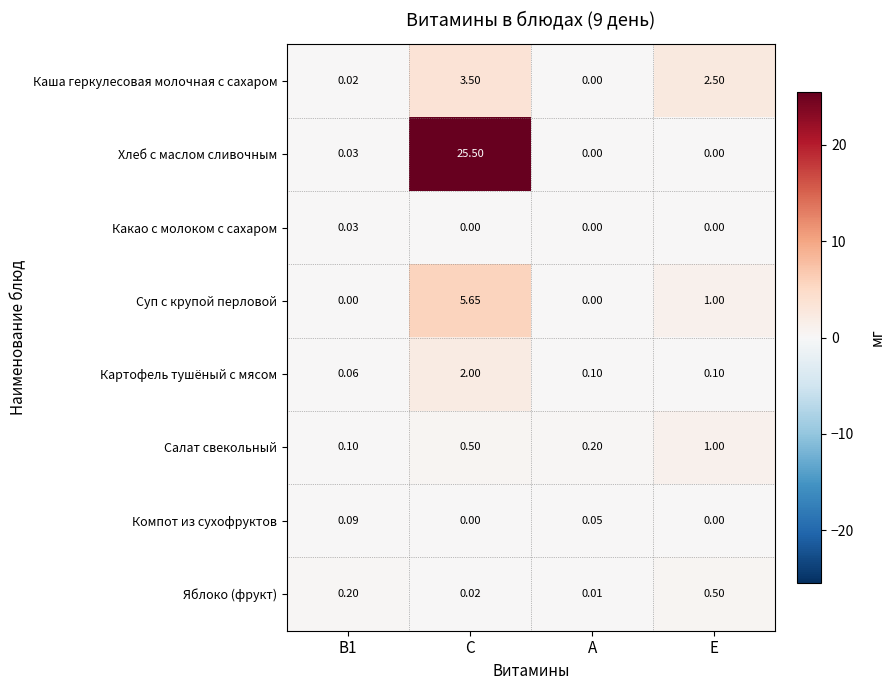

Where does the Каша геркулесовая молочная с сахаром series first go above 2?

C